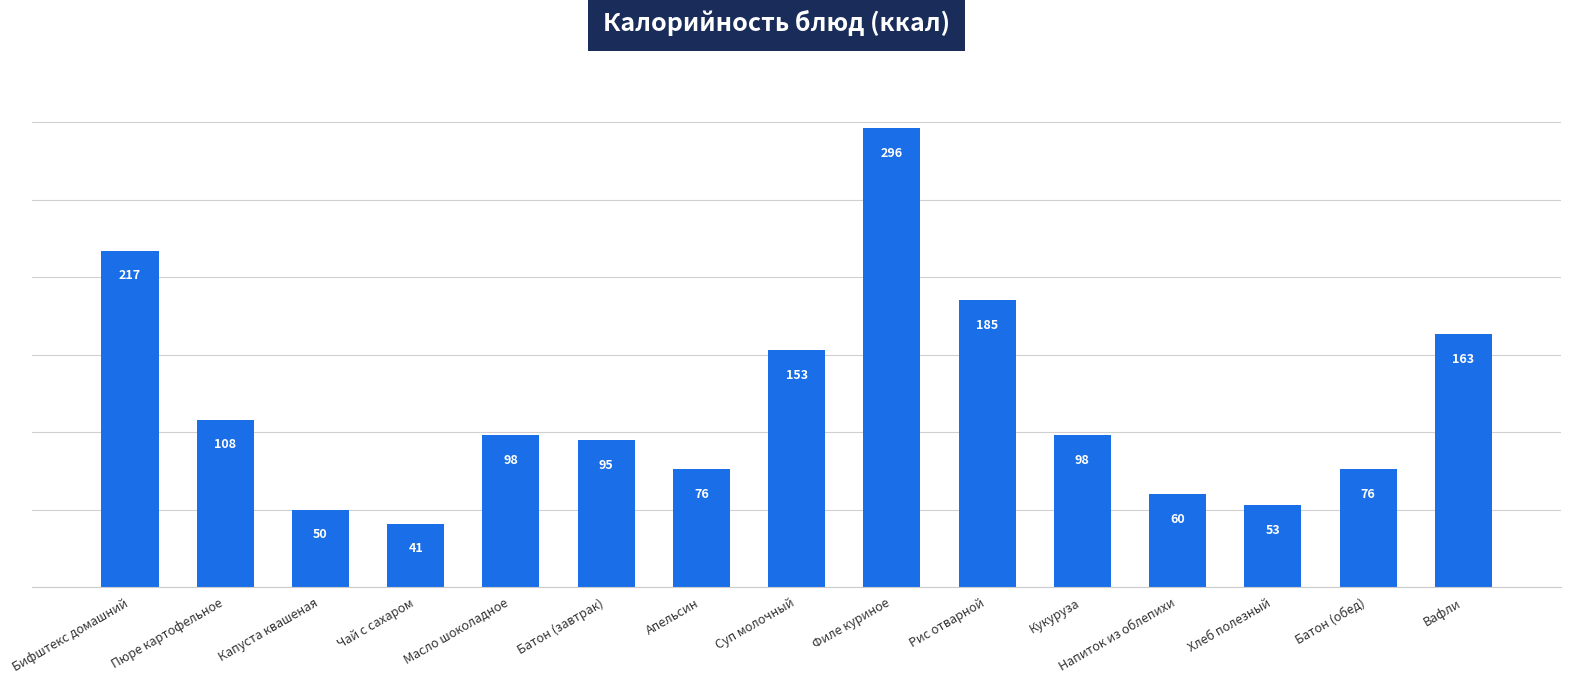

The value at Рис отварной is 43. True or false?

False